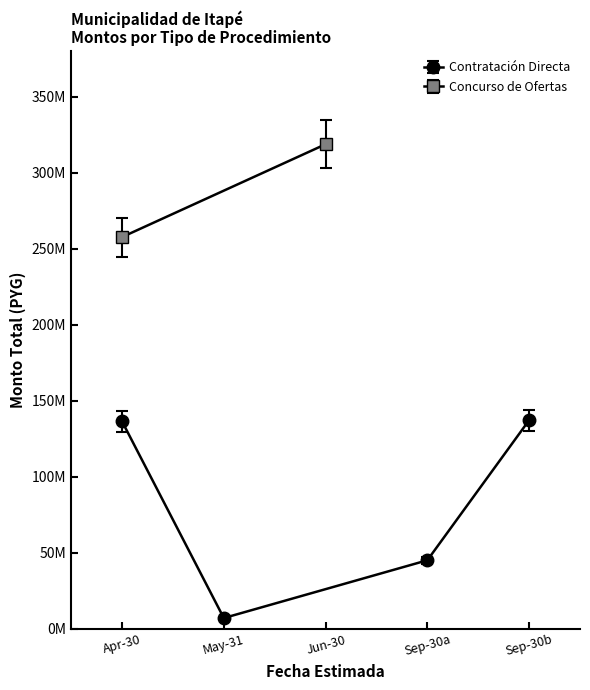

Between May-31 and Sep-30a, which is larger?

Sep-30a